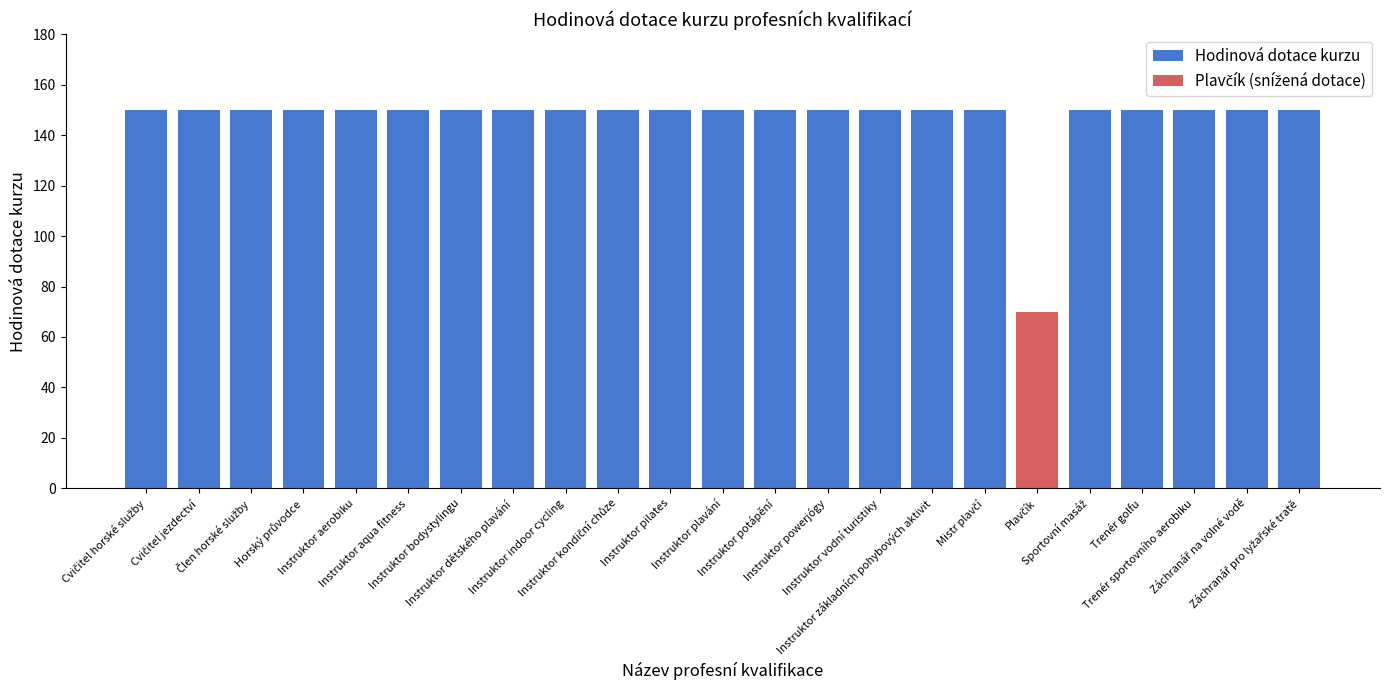

What is the maximum value shown in the chart?

150